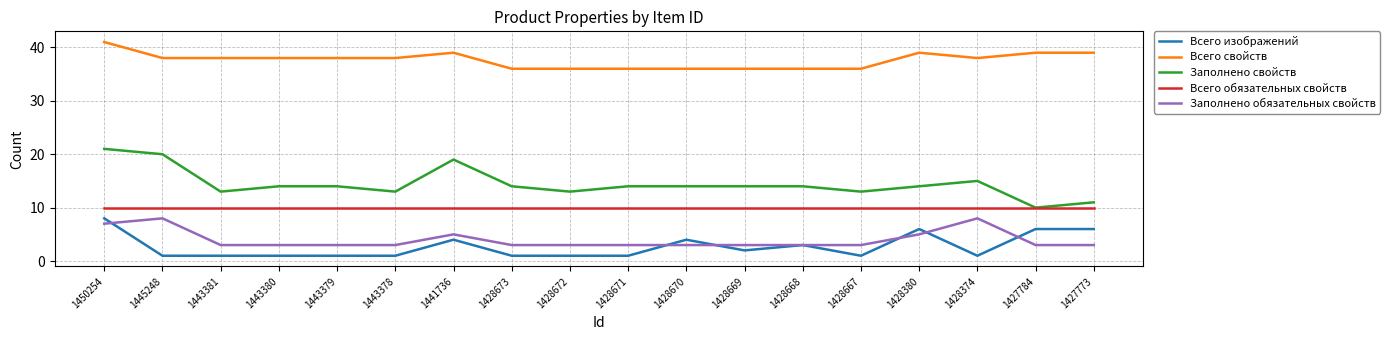

Which series has the largest range (max minus min)?

Заполнено свойств